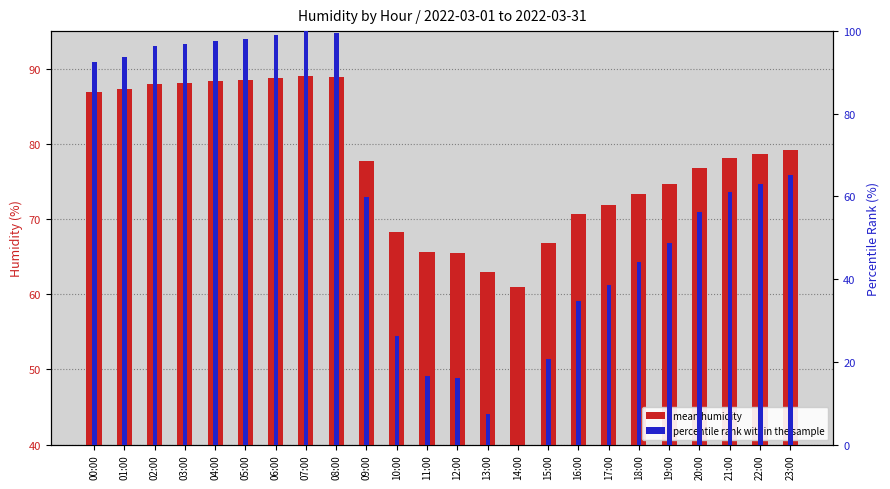

How many groups of bars are there?

24